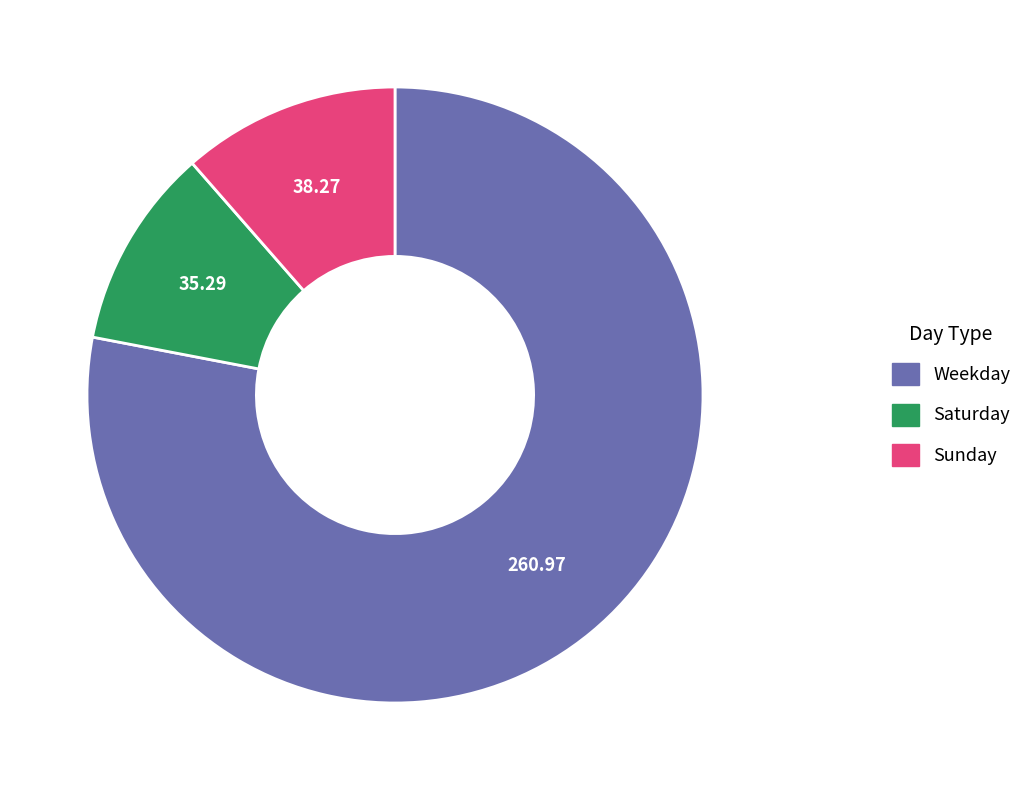

Is there any slice that represents more than half of the pie?

Yes